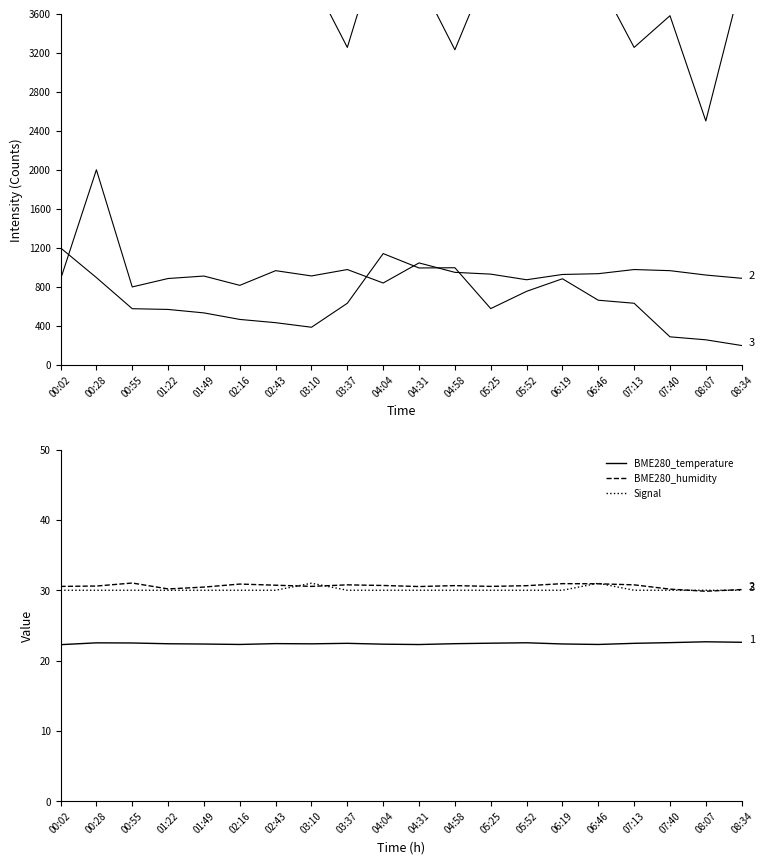

What is the spread (max minus min) of values at 02:16?

4074.2